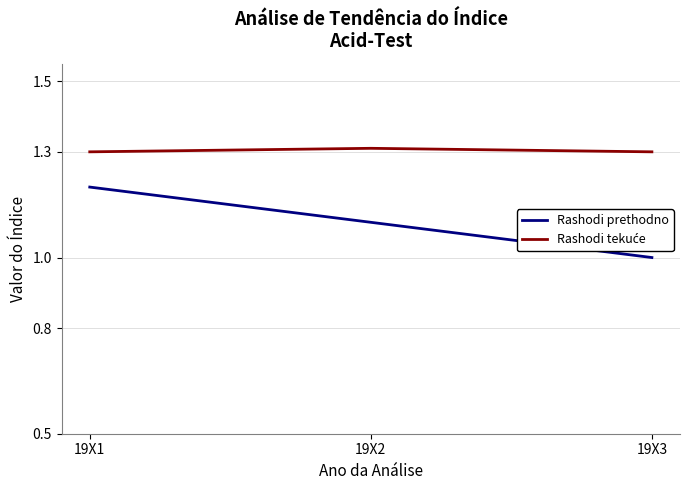

At which category is the sum across all series the highest?

19X1